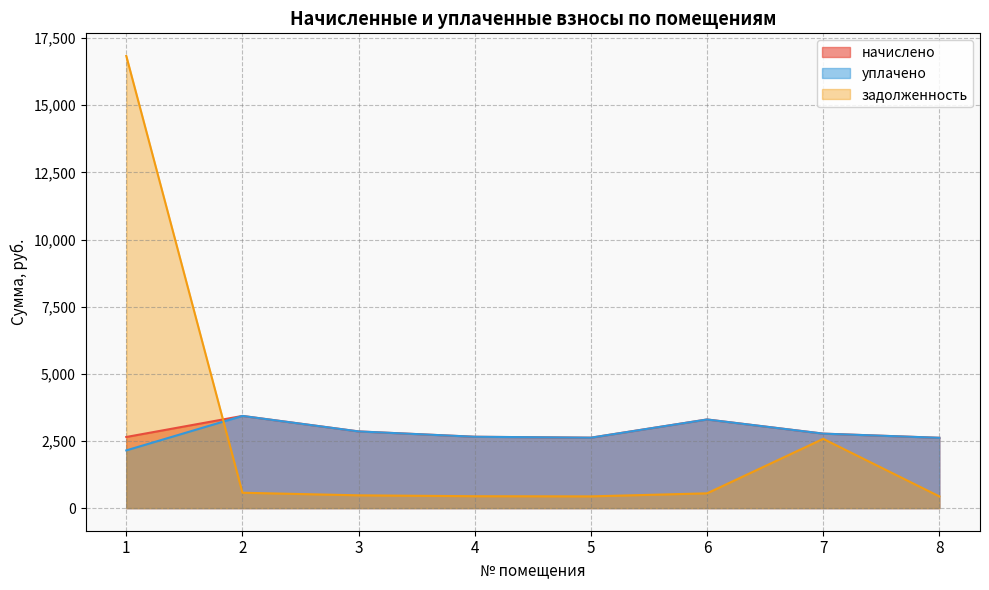

What is the spread (max minus min) of values at 6?

2750.4